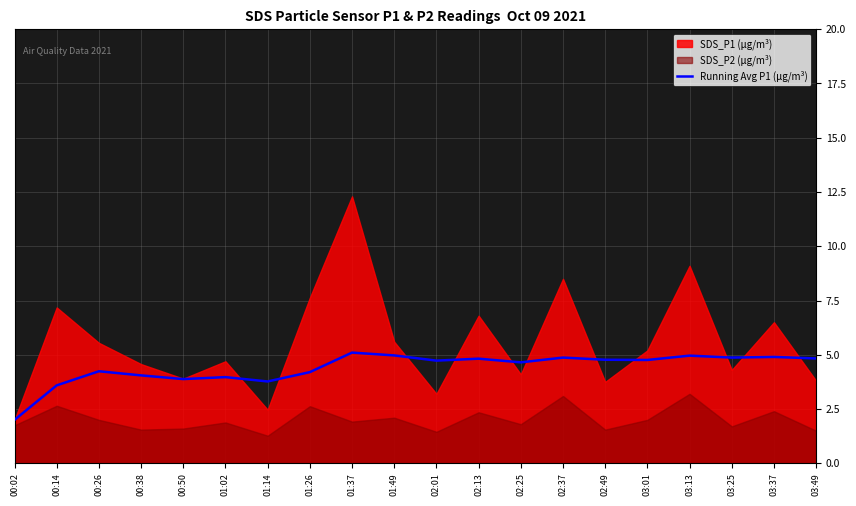

What is the minimum value for Running Avg P1 (μg/m³)?

2.0